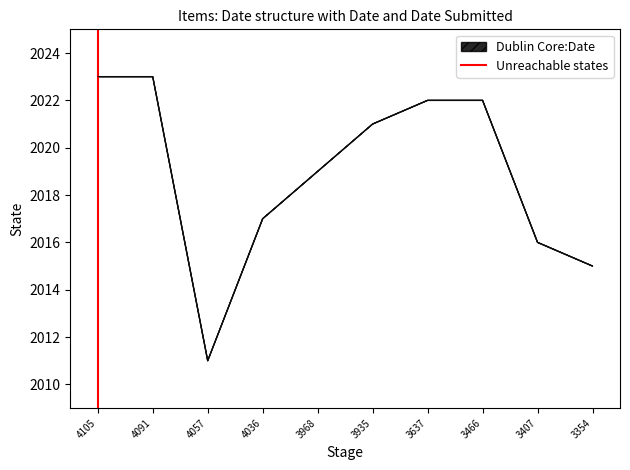

How many interior local valleys (lower than both neighbors) does the data have?

1